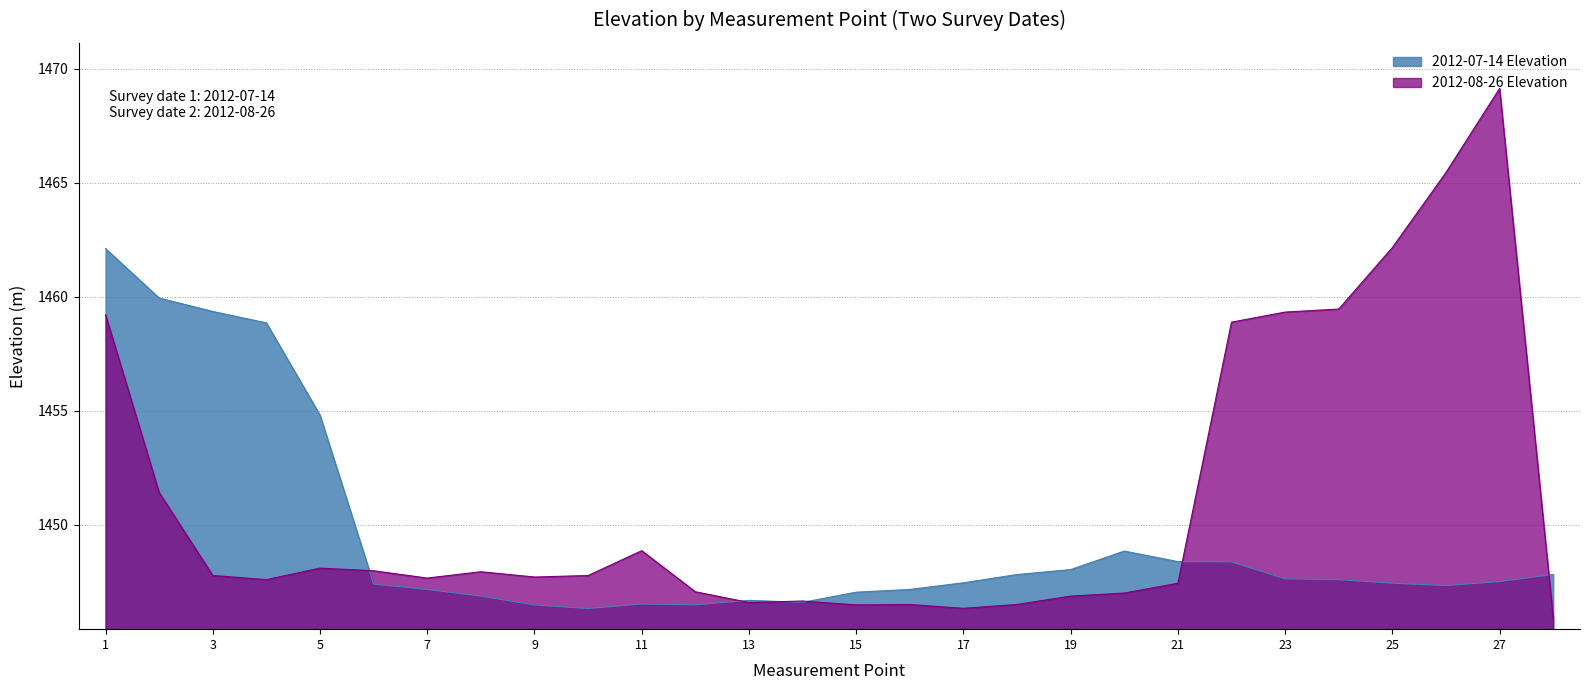

Which has a higher value, 18 or 5?

5